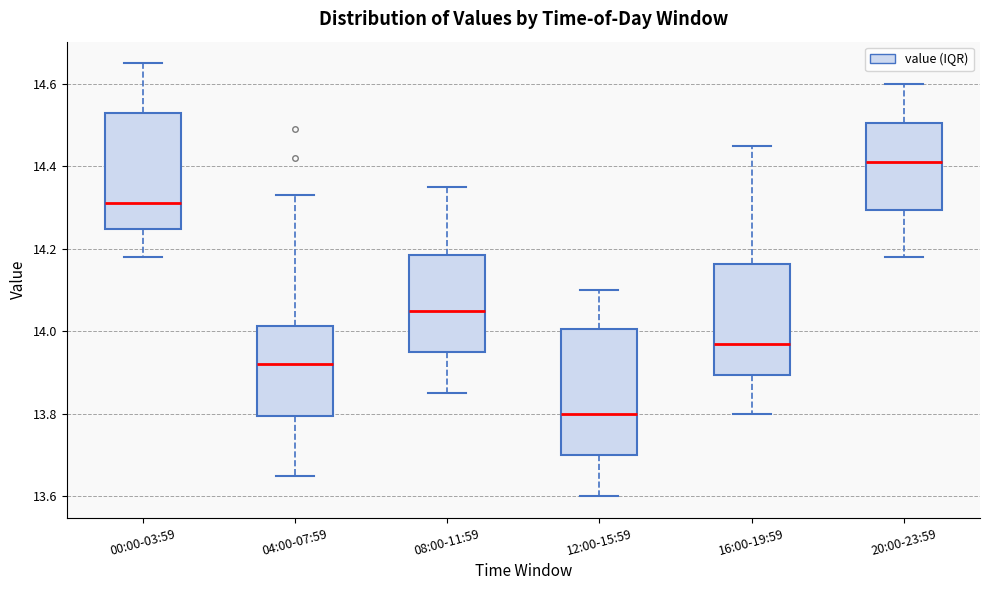

Reading left to right, transcribe this box plot: for each box, give where its median line is, the range the box spans, and where its two whiskers end, as read against the y-axis. The values are not printed on the chart, so give them approximately, as read against the axis.

00:00-03:59: median 14.32, box 14.24 to 14.54, whiskers 14.18 to 14.66
04:00-07:59: median 13.92, box 13.80 to 14.02, whiskers 13.66 to 14.34
08:00-11:59: median 14.06, box 13.96 to 14.18, whiskers 13.86 to 14.36
12:00-15:59: median 13.80, box 13.70 to 14.00, whiskers 13.60 to 14.10
16:00-19:59: median 13.98, box 13.90 to 14.16, whiskers 13.80 to 14.46
20:00-23:59: median 14.42, box 14.30 to 14.50, whiskers 14.18 to 14.60